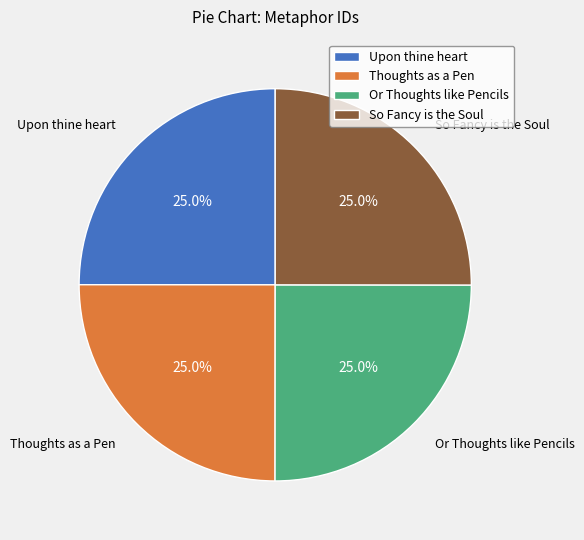

How many slices are in this pie chart?

4